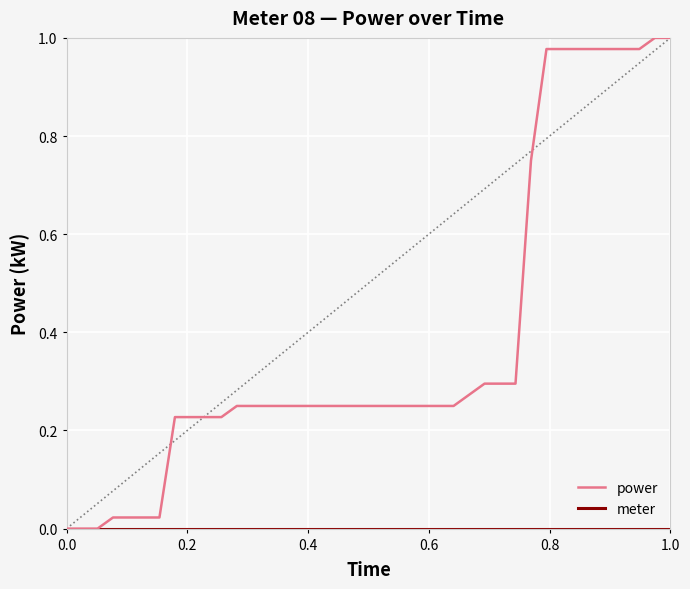

Which series has the largest total across all categories?

power